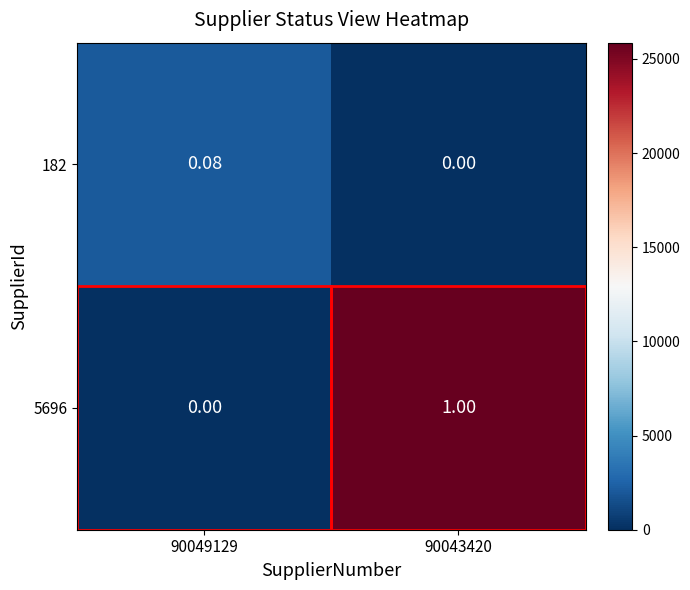

Is the value of 5696 at 90043420 greater than the value of 182 at 90043420?

Yes